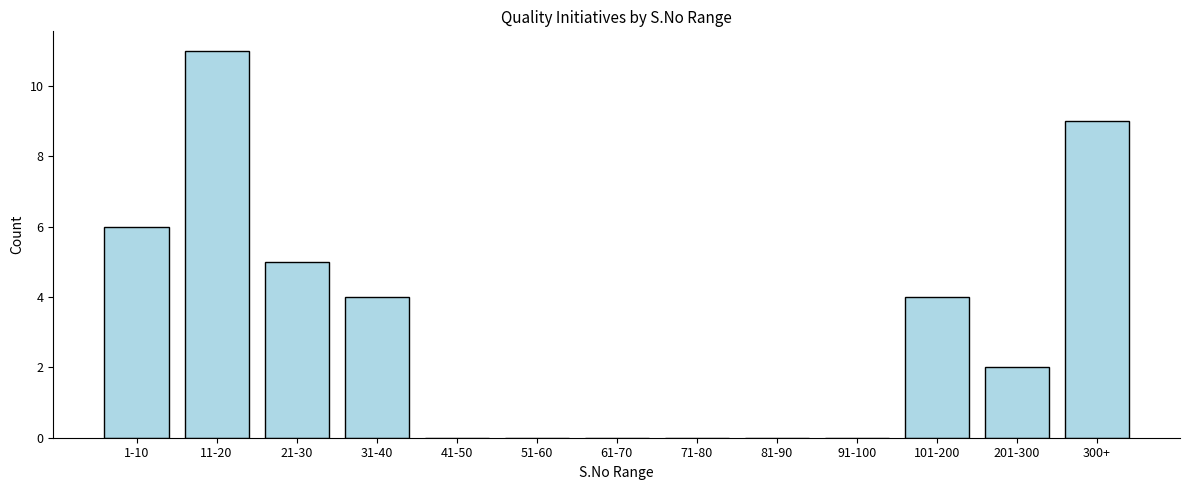

Reading left to right, list all the values displayed in this chart.

1-10=6	11-20=11	21-30=5	31-40=4	41-50=0	51-60=0	61-70=0	71-80=0	81-90=0	91-100=0	101-200=4	201-300=2	300+=9